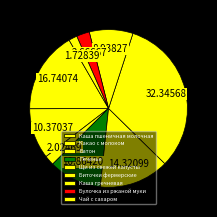

To the nearest percent, what is the combined percentage of Булочка из ржаной муки and Батон?

5%